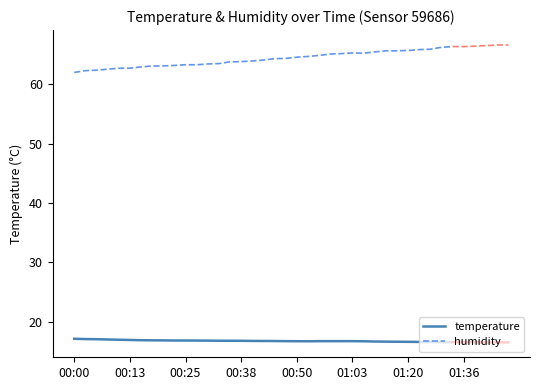

What is the lowest value of the humidity series?

62.0